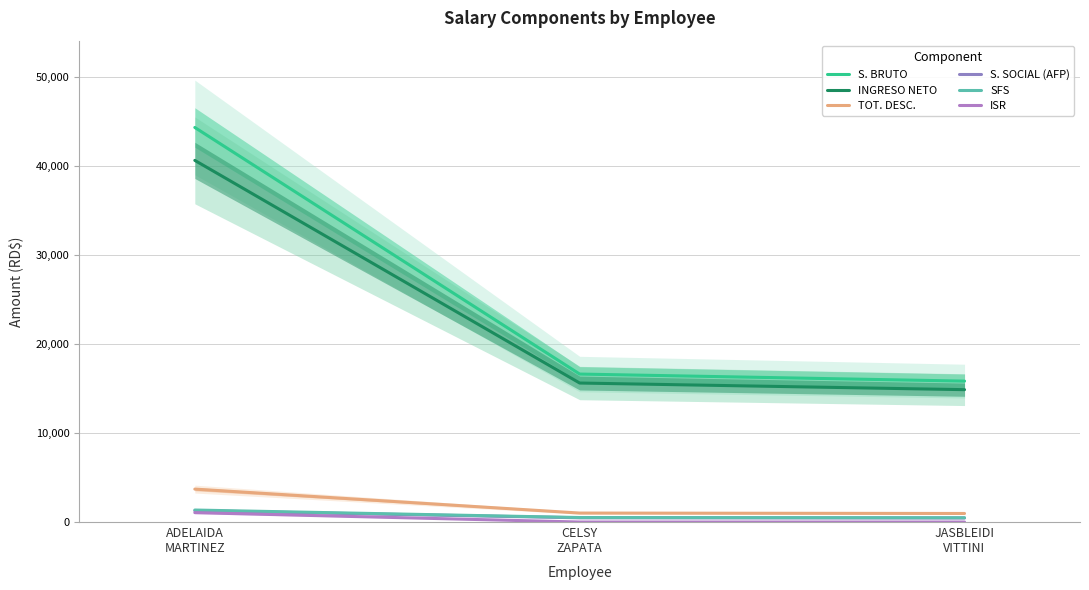

Is this an area chart (filled region under the line)?

No